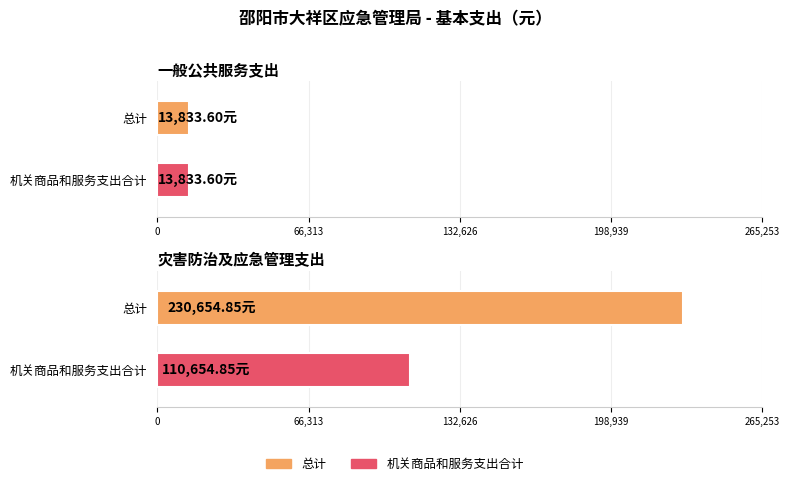

Which series changed the most between 一般公共服务支出 and 灾害防治及应急管理支出?

总计